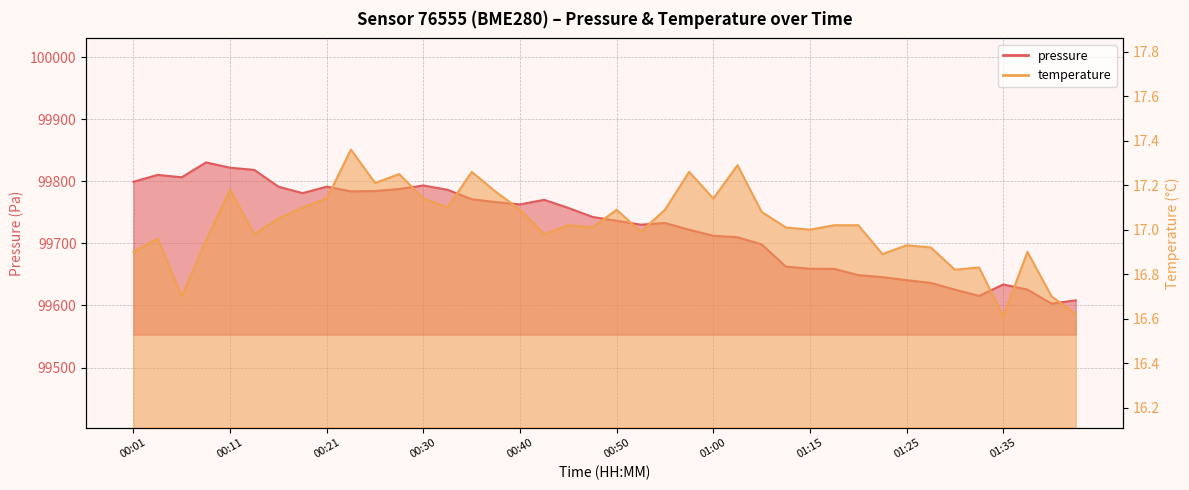

Which series has the largest range (max minus min)?

pressure